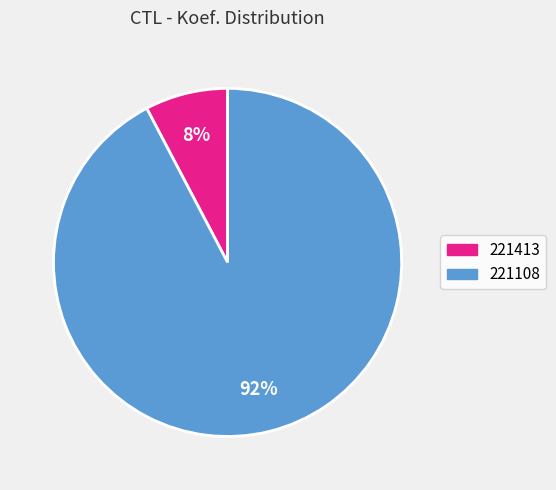

What percentage is the 221413 slice, to the nearest percent?

8%